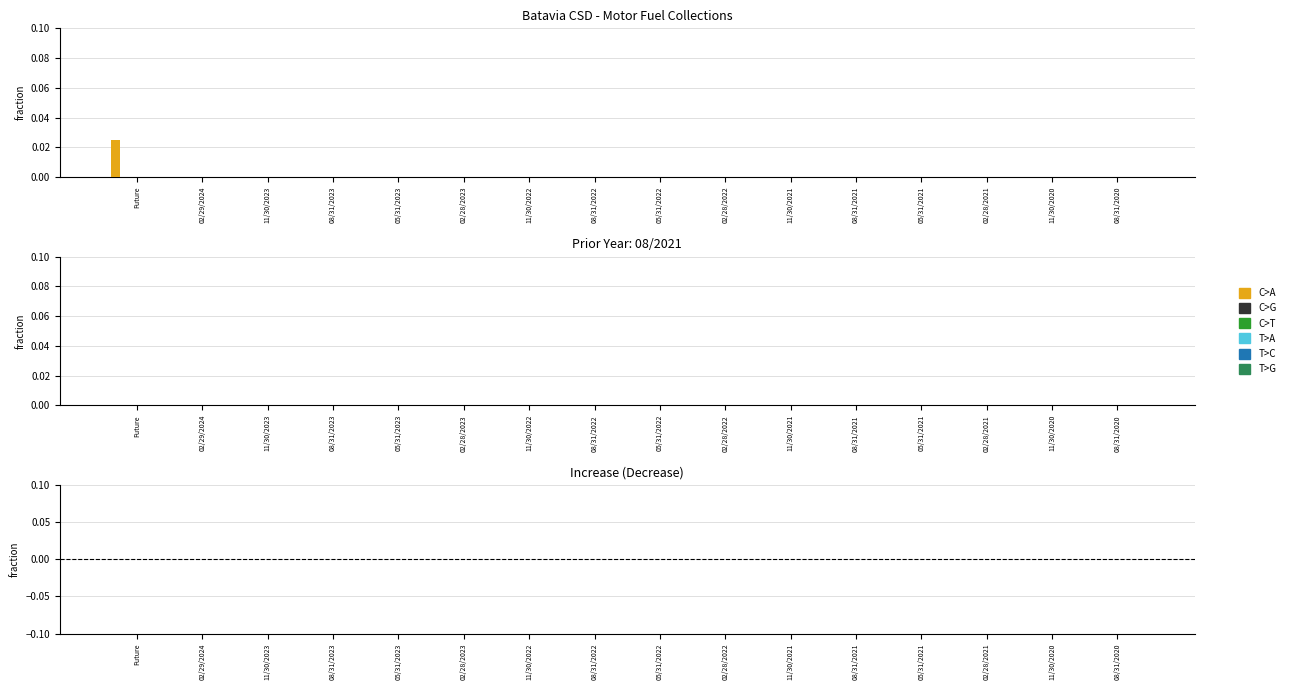

How many distinct data groups are displayed?

1